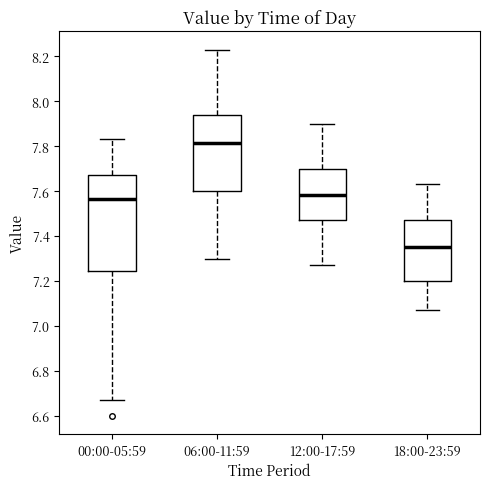

Reading left to right, transcribe this box plot: for each box, give where its median line is, the range the box spans, and where its two whiskers end, as read against the y-axis. The values are not printed on the chart, so give them approximately, as read against the axis.

00:00-05:59: median 7.56, box 7.24 to 7.68, whiskers 6.68 to 7.84
06:00-11:59: median 7.82, box 7.60 to 7.94, whiskers 7.30 to 8.24
12:00-17:59: median 7.58, box 7.48 to 7.70, whiskers 7.28 to 7.90
18:00-23:59: median 7.36, box 7.20 to 7.48, whiskers 7.08 to 7.64